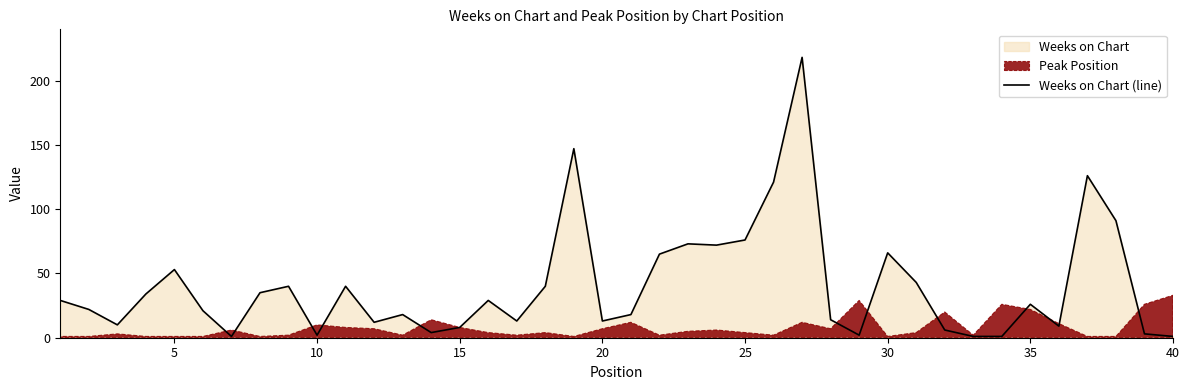

What is the average value?

40